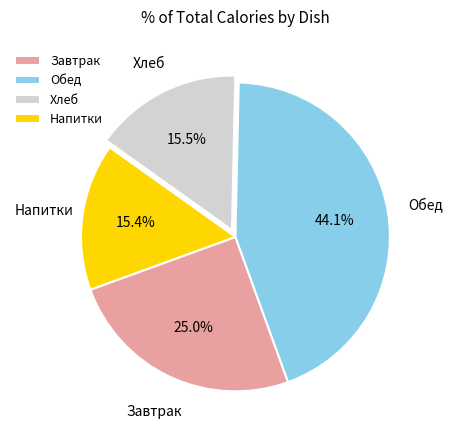

What is the ratio of the value at Обед to the value at Завтрак?

1.8